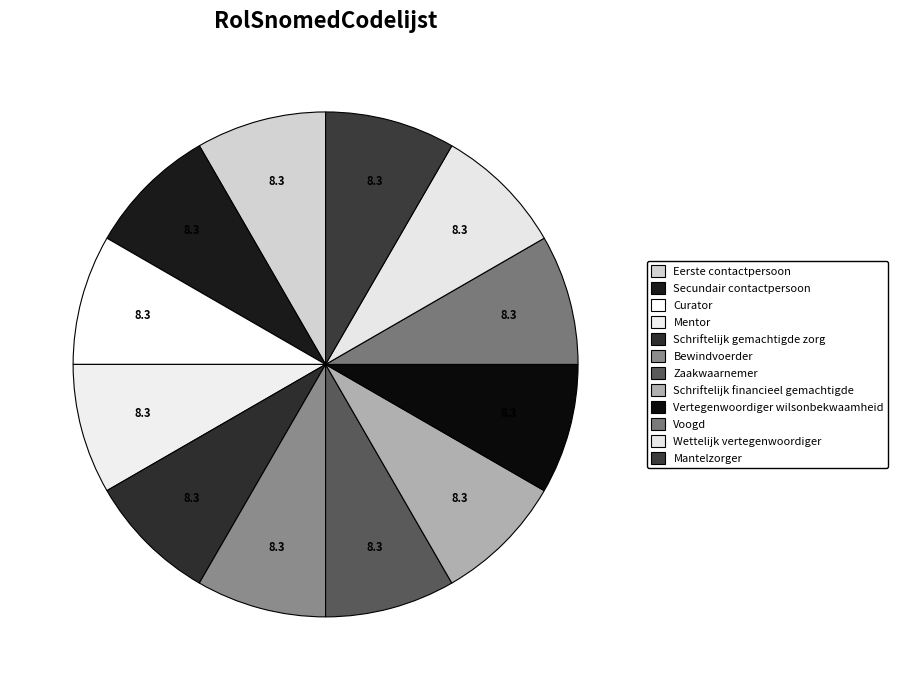

Count the number of slices in the pie.

12